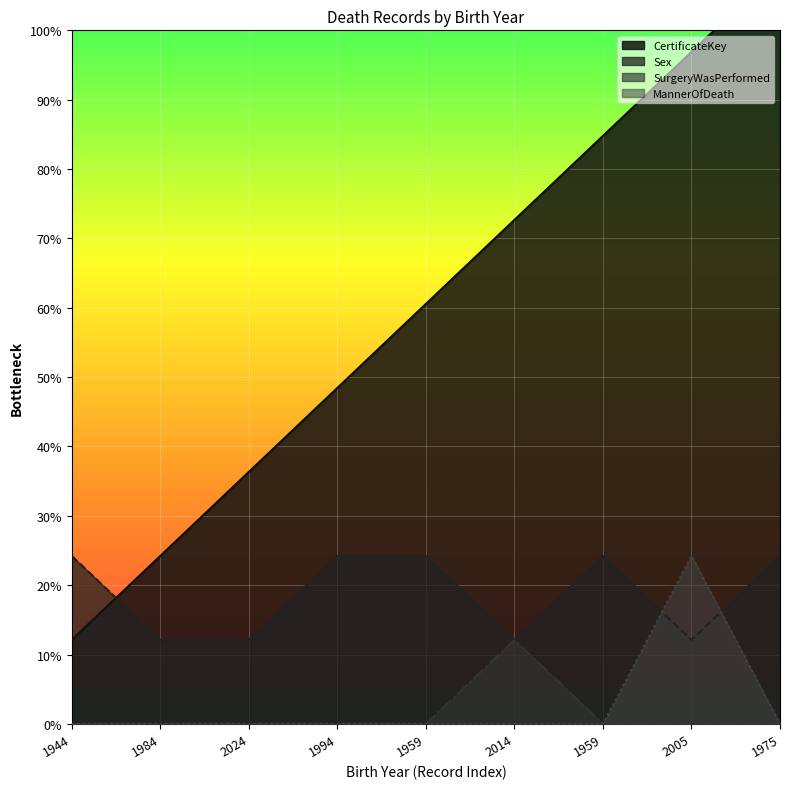

Is the value of CertificateKey at 2005 greater than the value of MannerOfDeath at 1944?

Yes